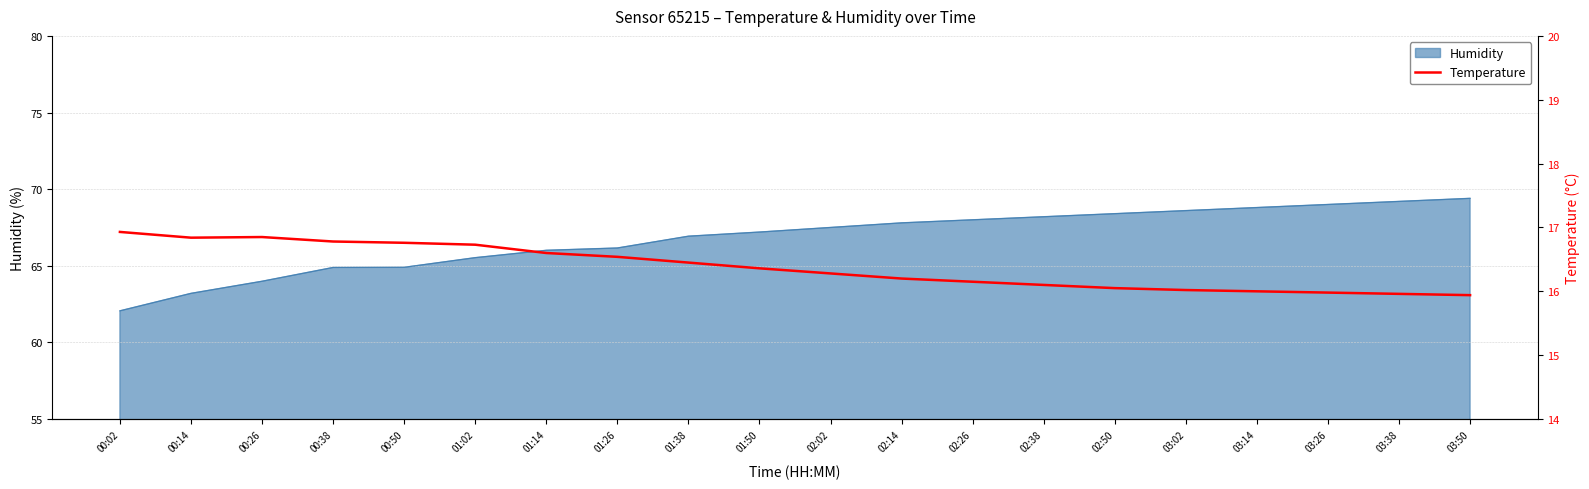

Reading left to right, extract all data points from this chart.

00:02=16.9	00:14=16.8	00:26=16.9	00:38=16.8	00:50=16.8	01:02=16.7	01:14=16.6	01:26=16.5	01:38=16.4	01:50=16.4	02:02=16.3	02:14=16.2	02:26=16.1	02:38=16.1	02:50=16.1	03:02=16.0	03:14=16.0	03:26=16.0	03:38=16.0	03:50=15.9